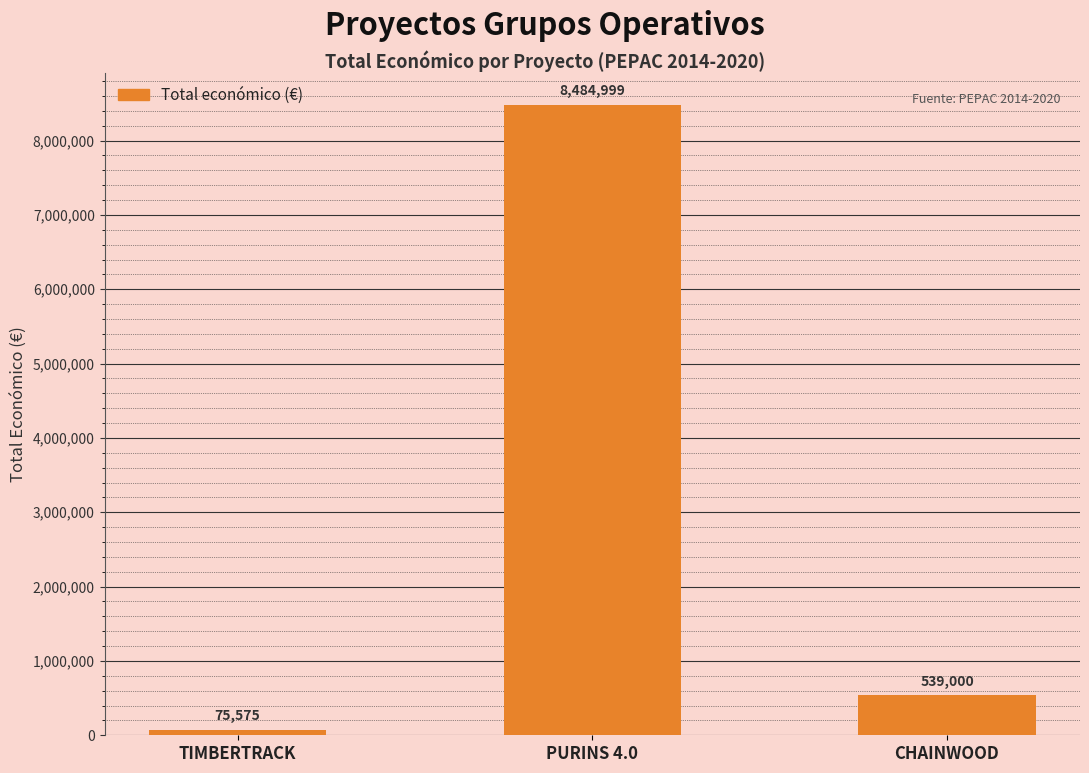

What is the difference between the values at TIMBERTRACK and PURINS 4.0?

8409424